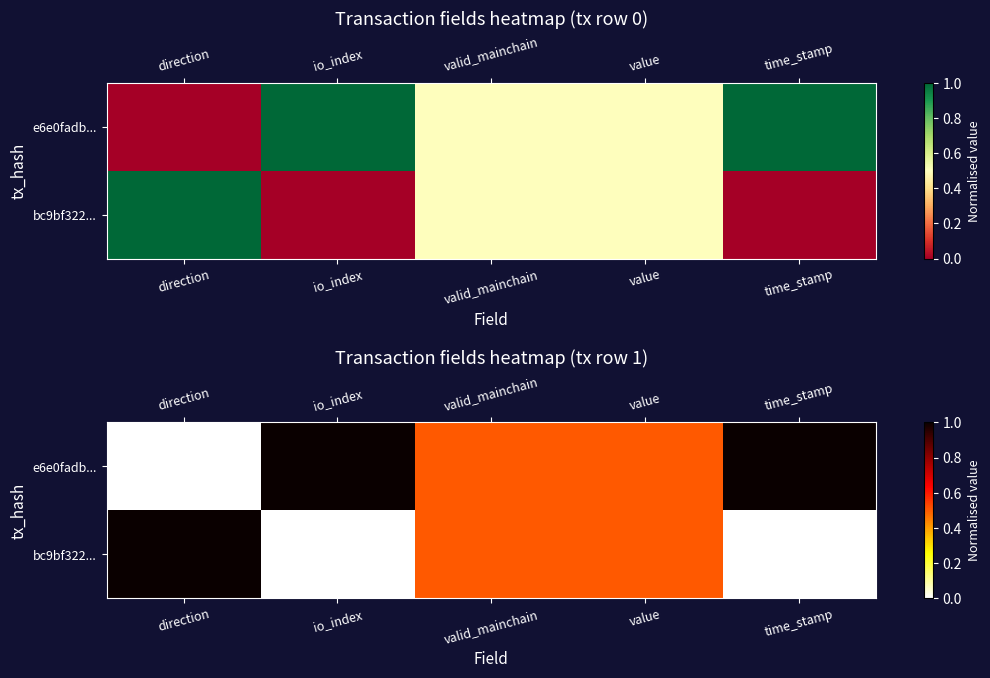

The value of e6e0fadb... at io_index is 1.0. True or false?

True